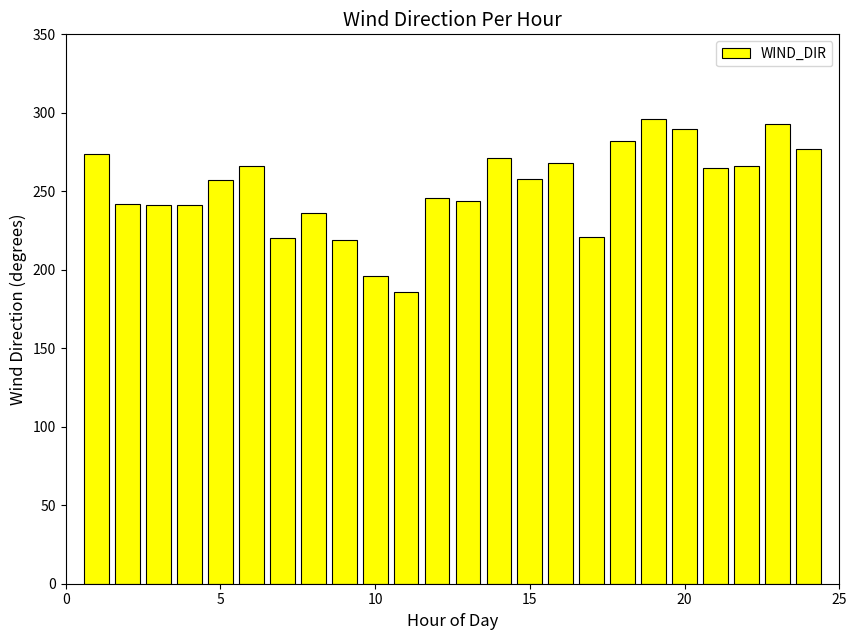

What is the difference between the maximum and minimum values?

110